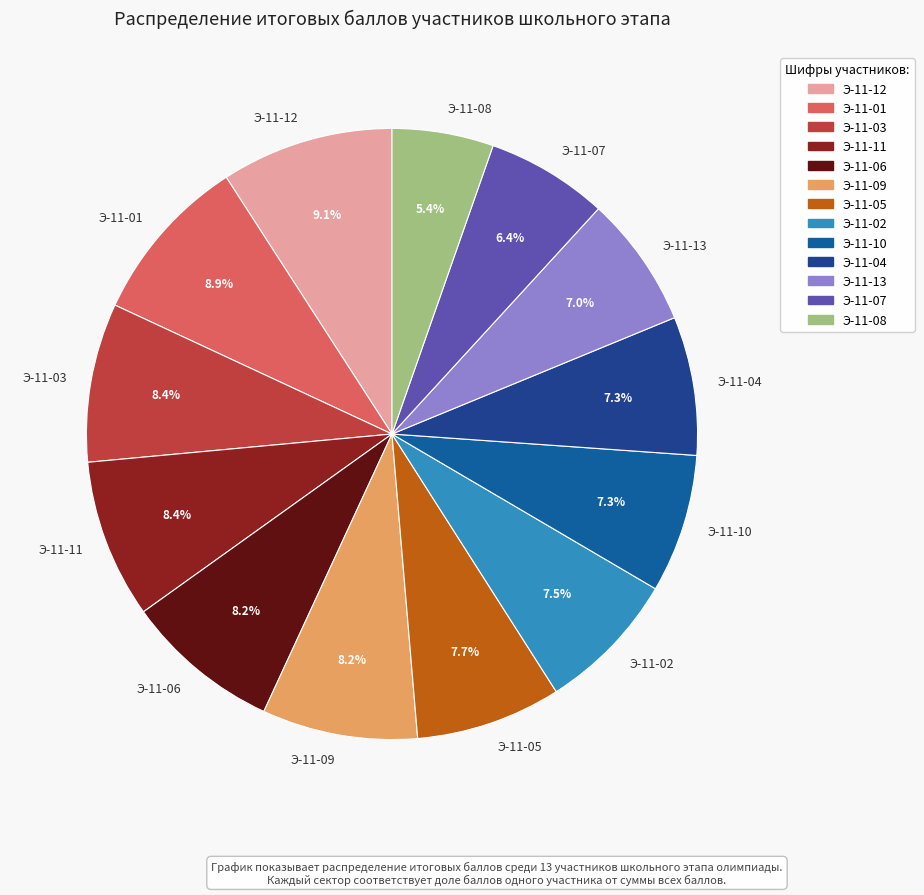

Which slice is the smallest?

Э-11-08